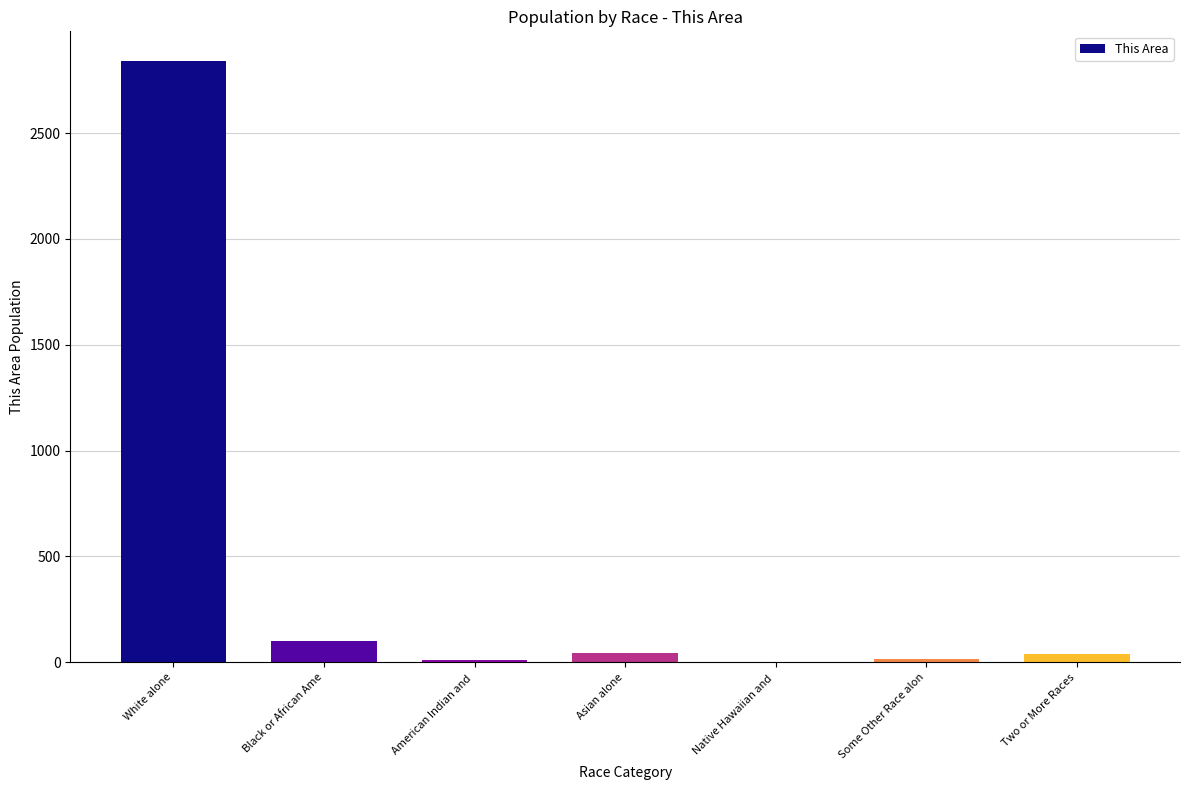

Are the bars horizontal?

No